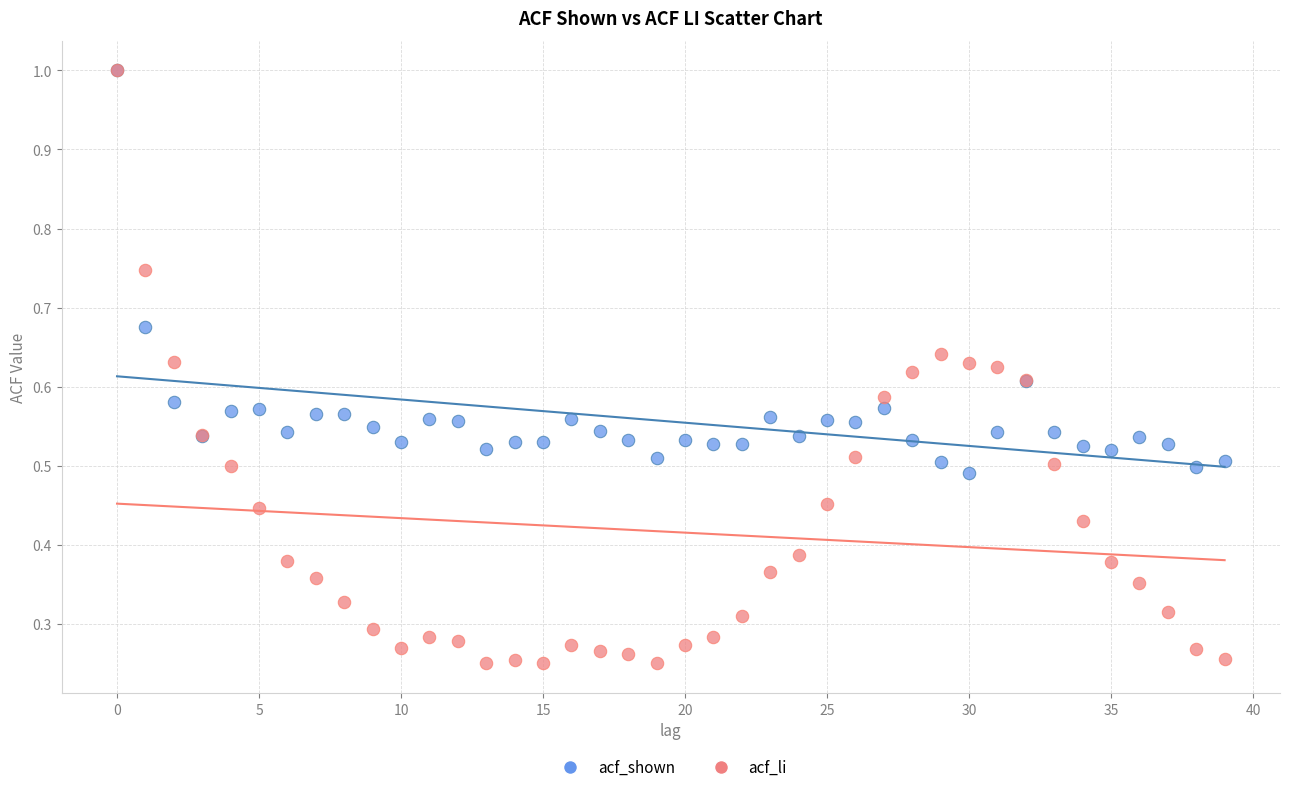

What are all the series names shown in the legend?

acf_shown, acf_li